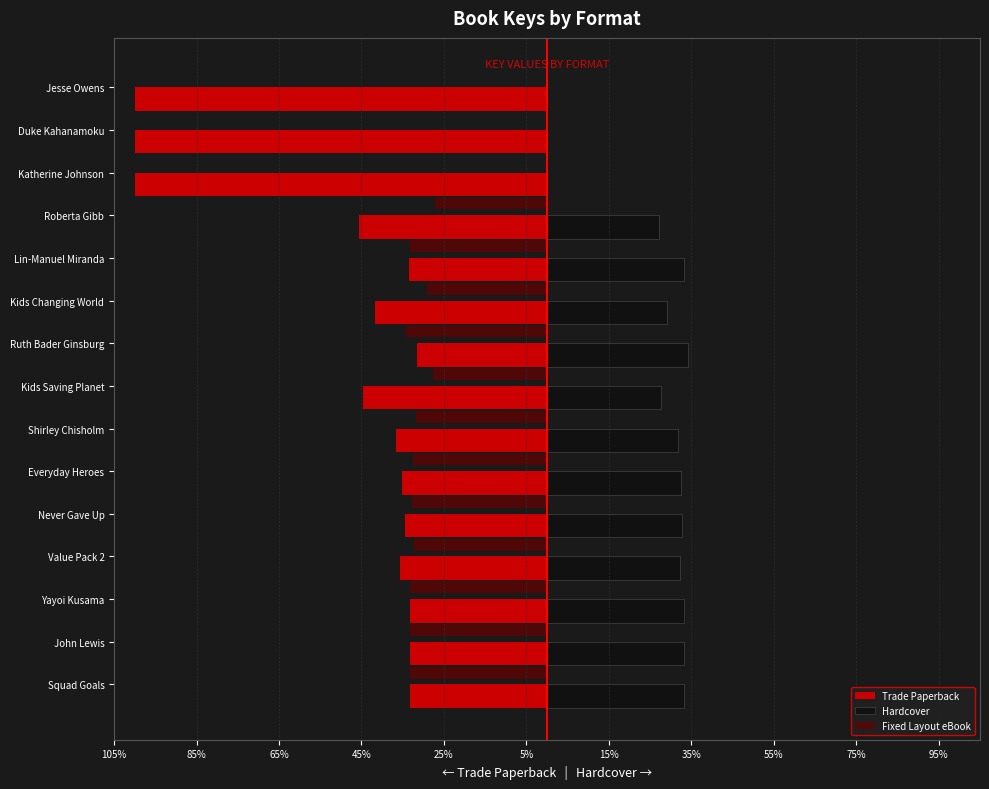

What are all the series names shown in the legend?

Trade Paperback, Hardcover, Fixed Layout eBook